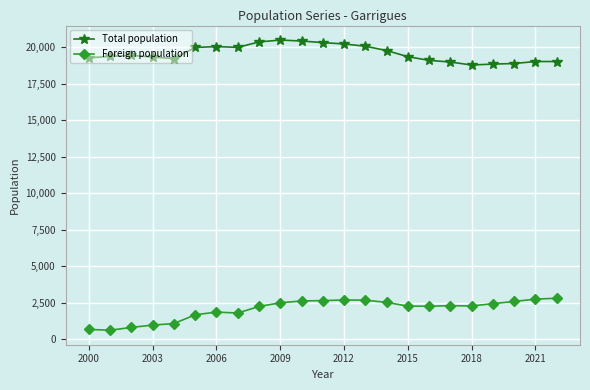

What is the sum of all Foreign population values?

46951